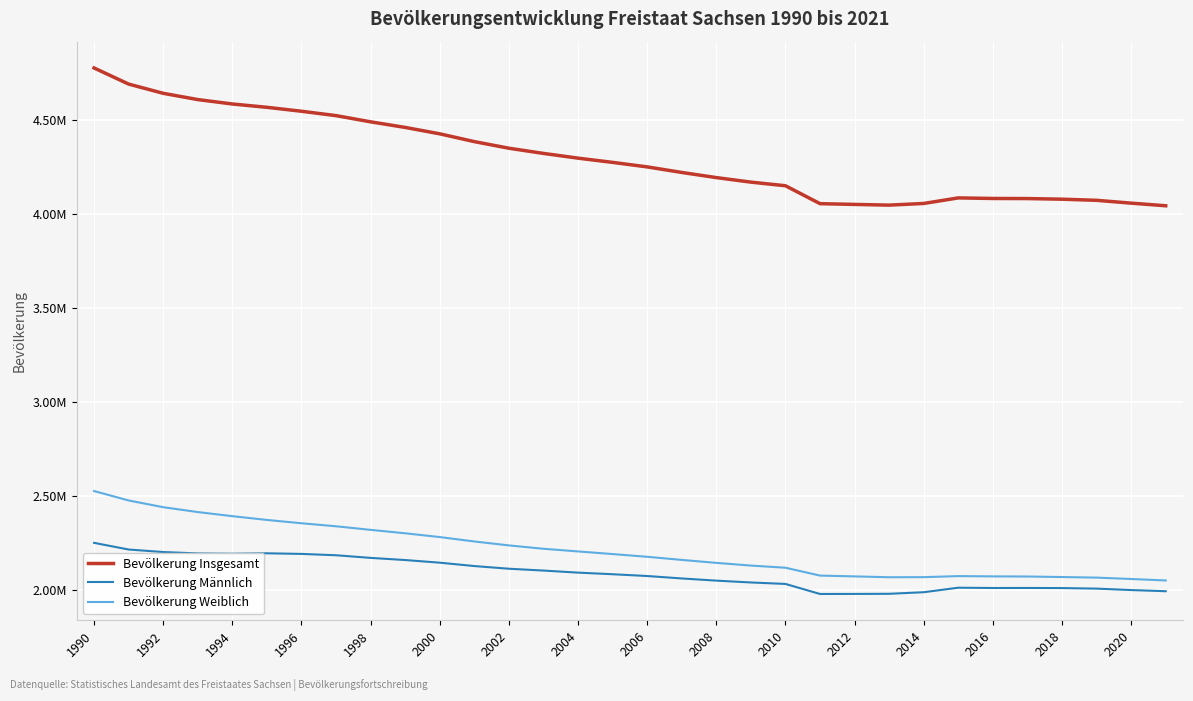

Does the chart display data point markers on the line(s)?

No